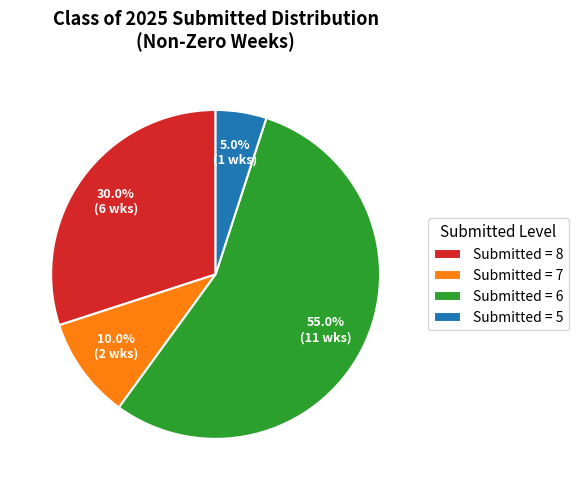

Between Submitted = 6 and Submitted = 7, which is larger?

Submitted = 6